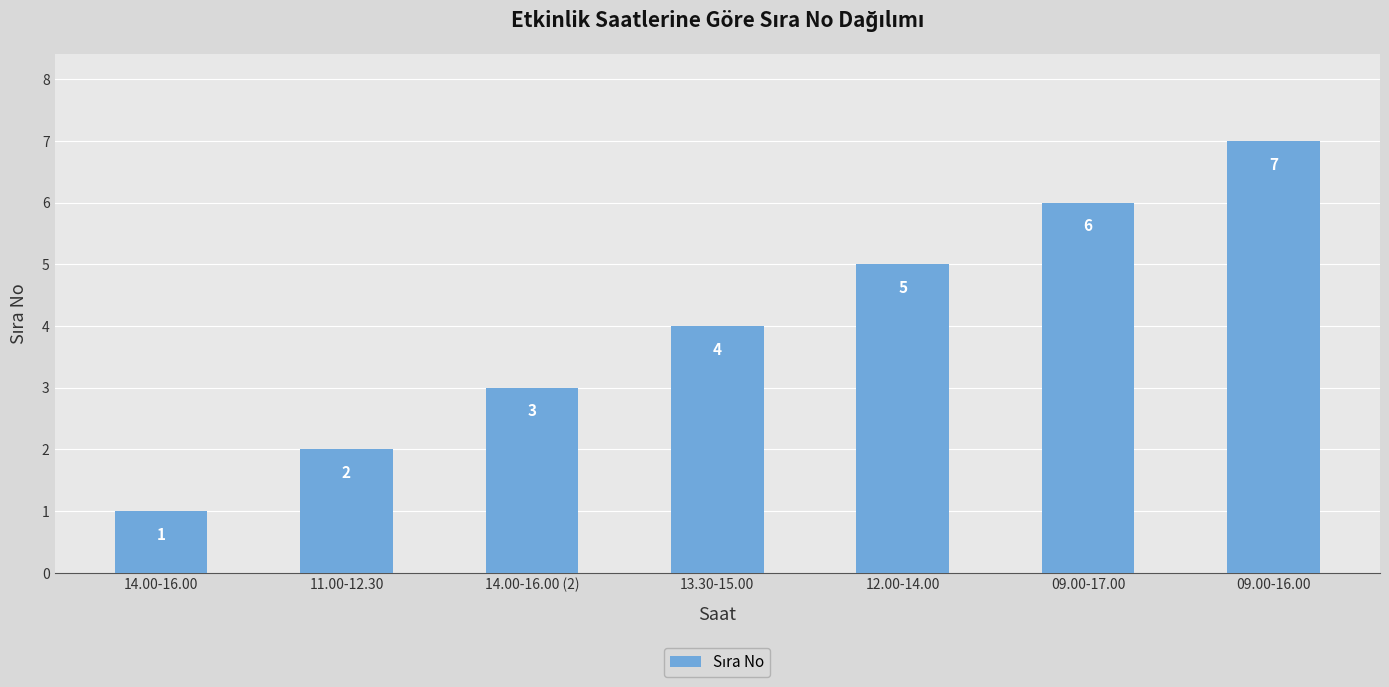

Reading left to right, what are all the values shown in this chart?

1	2	3	4	5	6	7